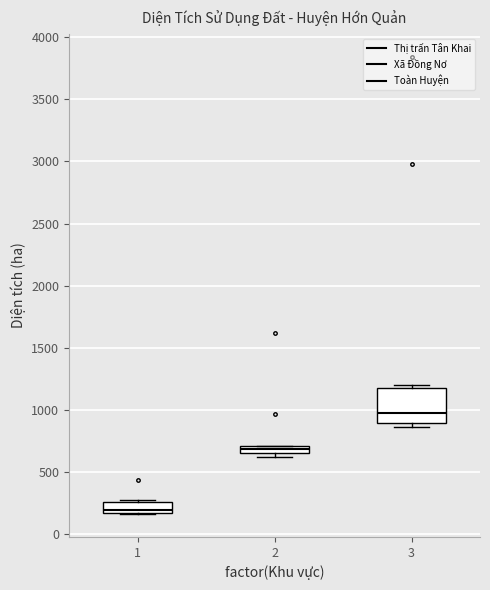

Comparing the boxes themselves (not the whiskers), which one is the tallest?

3